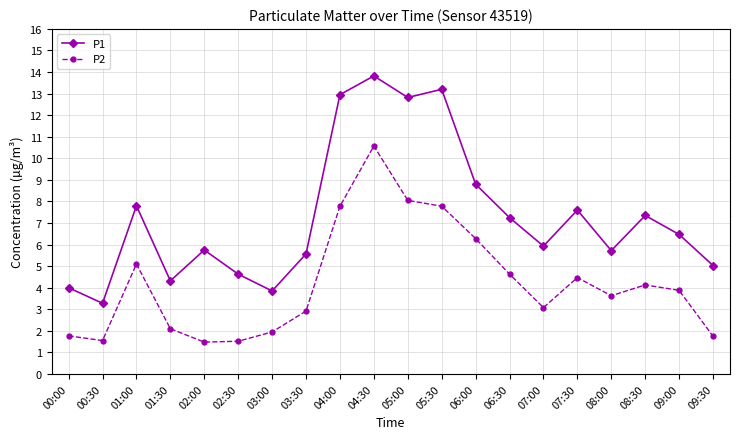

Is it true that P1 equals 5.7 at 08:00?

True